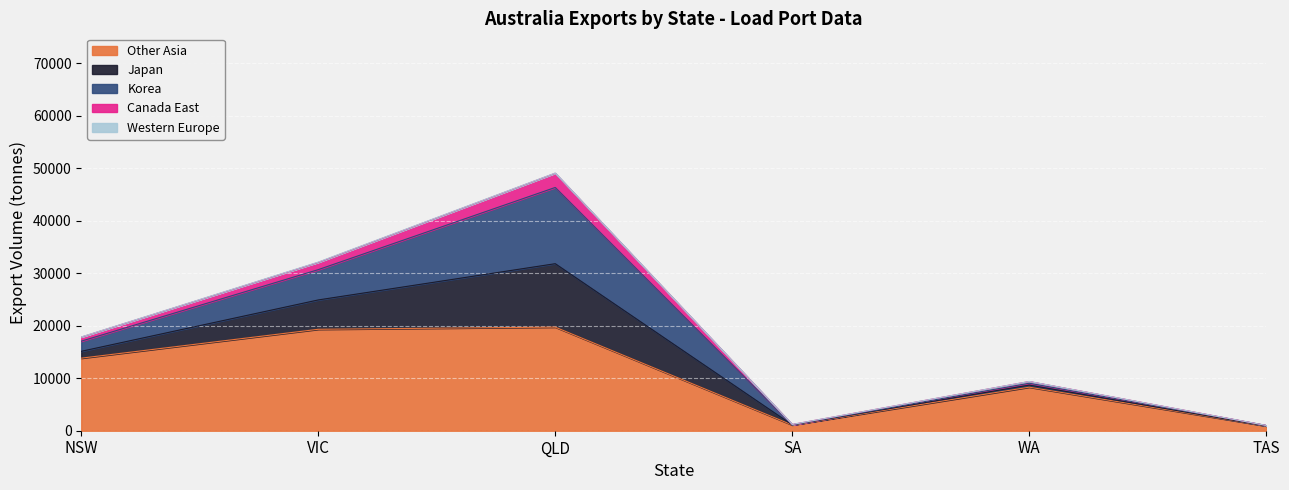

How many lines are shown in the chart?

5